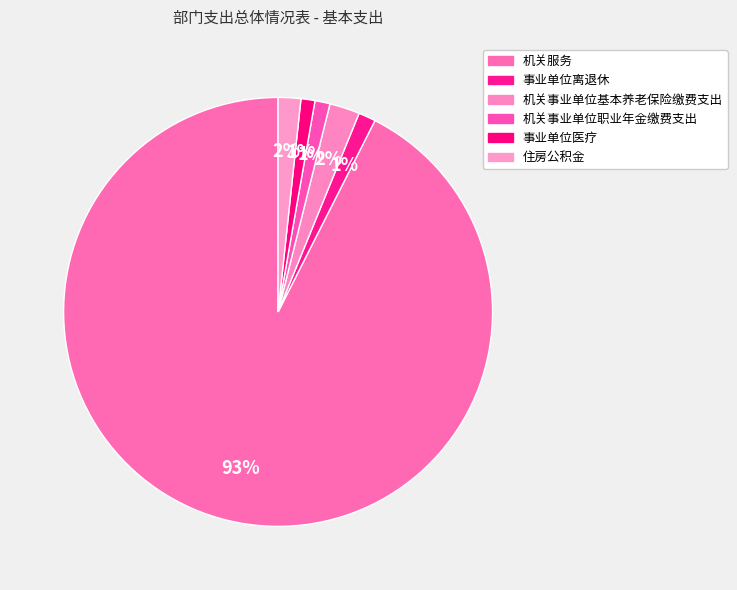

What is the majority slice?

机关服务